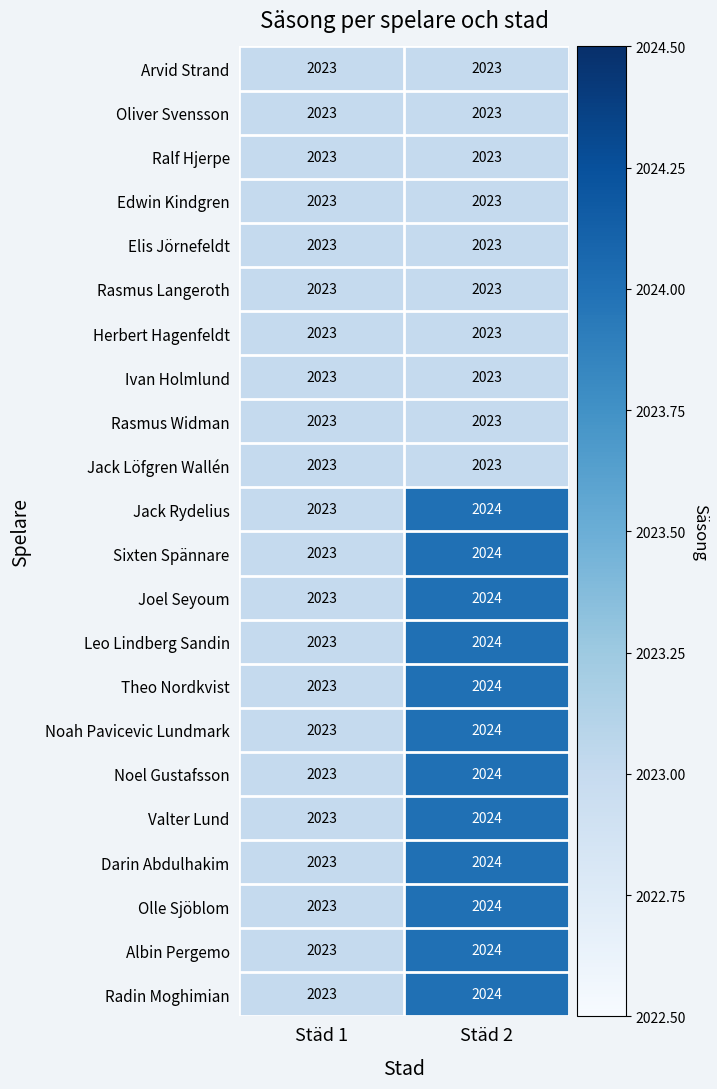

At which category is the sum across all series the highest?

Städ 2